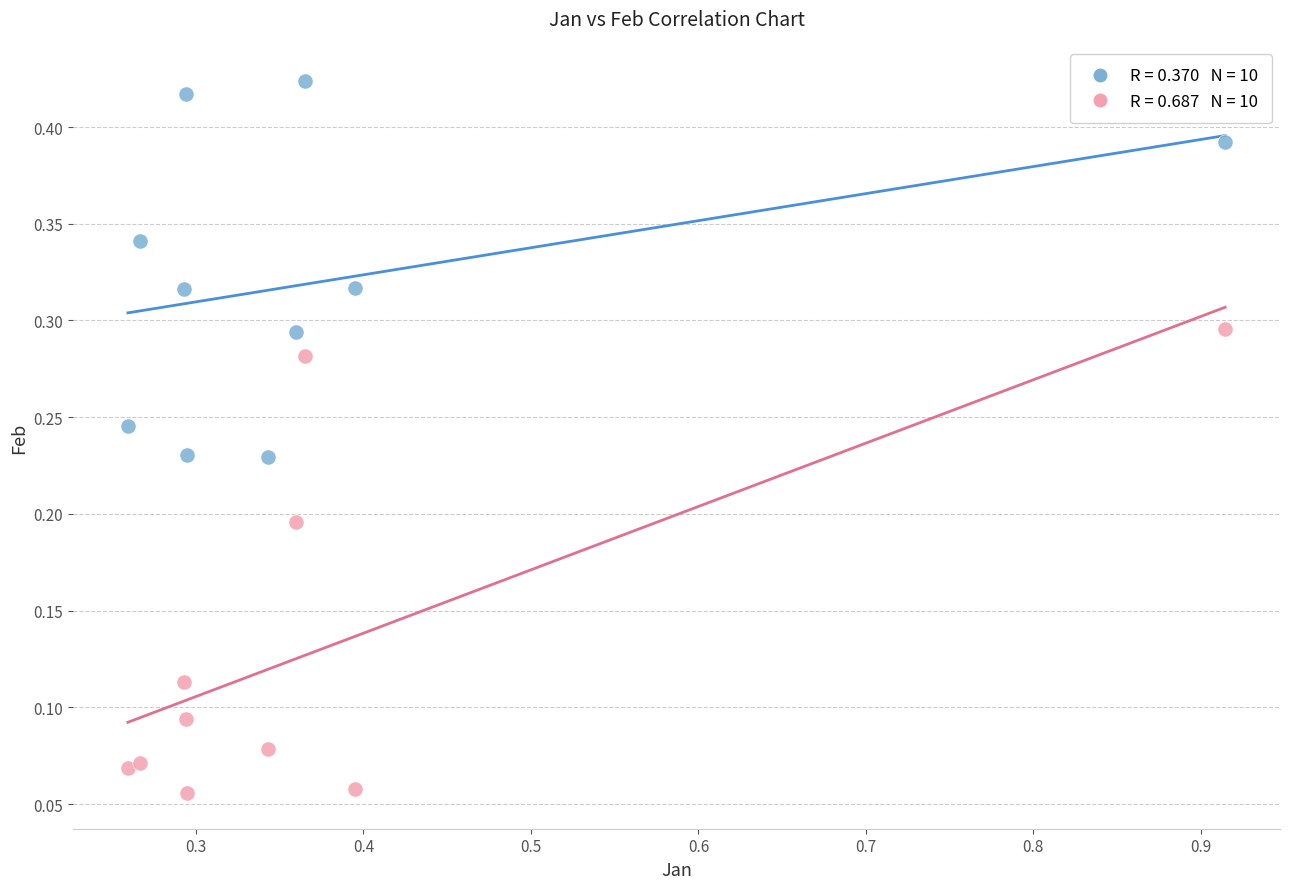

Across all data points, what is the range of X values (max minus min)?

0.7